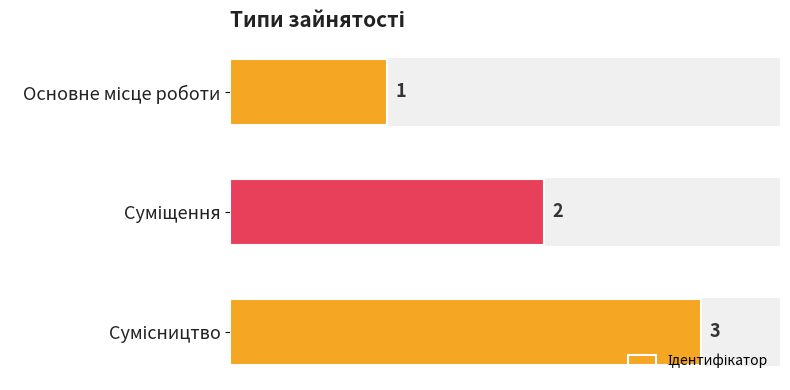

What is the value of the 2nd bar from the top?

2